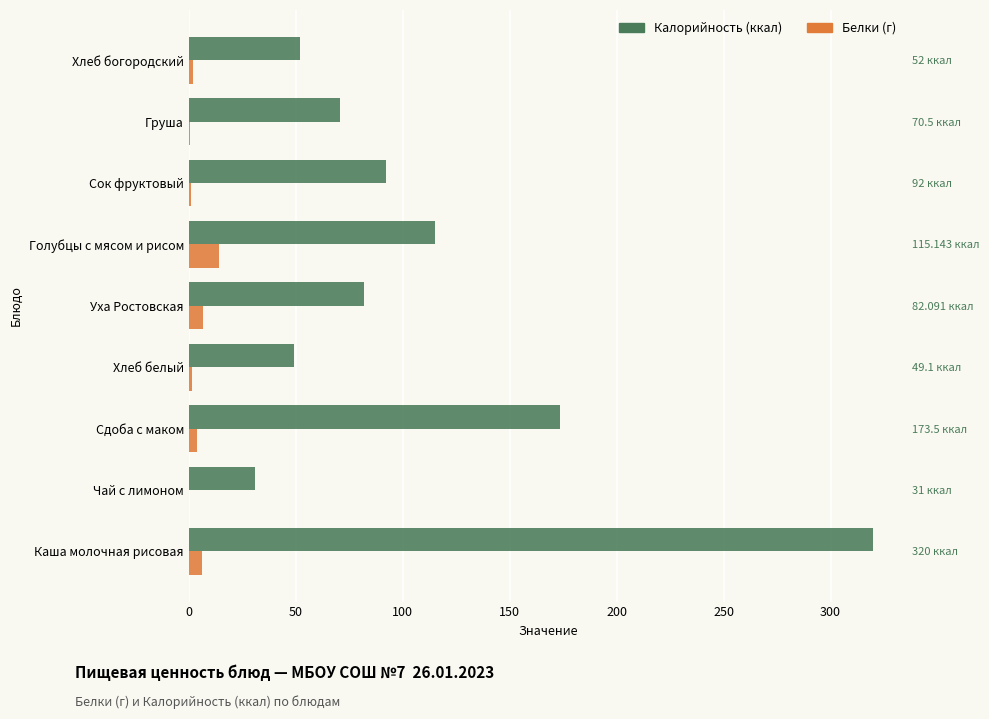

The Белки (г) series shows 2.0 at Хлеб богородский. True or false?

True